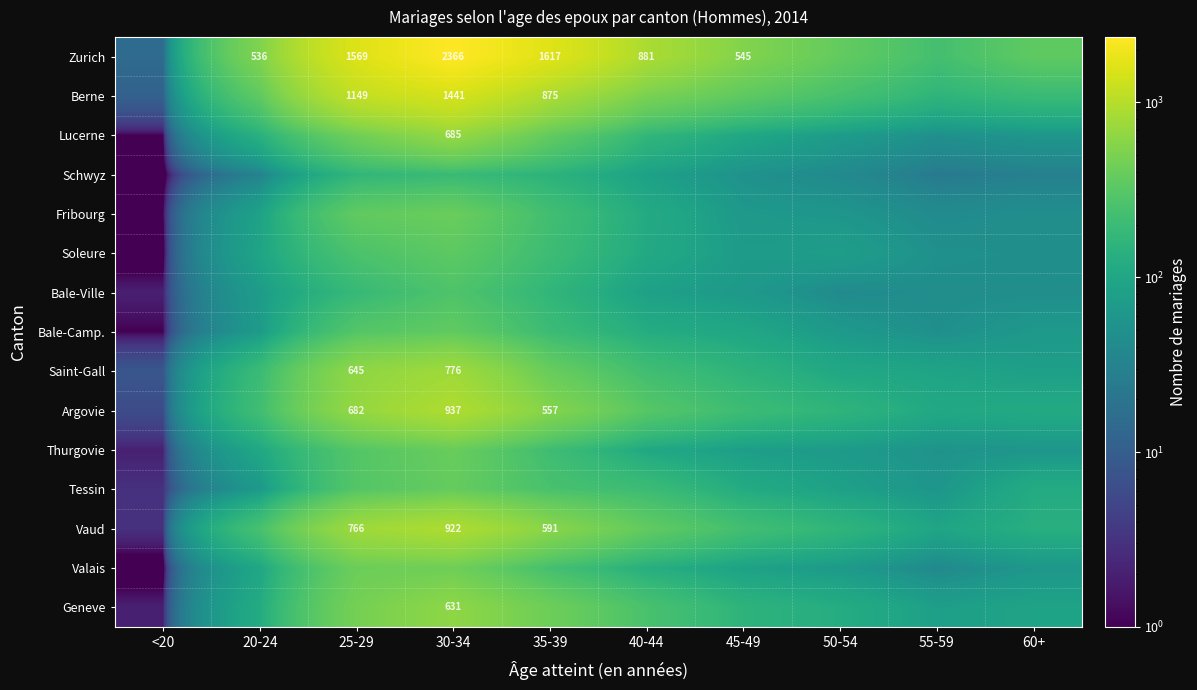

Which category has the highest value across all series?

30-34